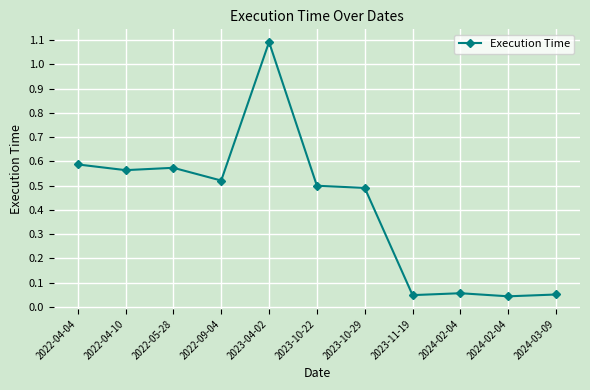

Does the chart display data point markers on the line(s)?

Yes